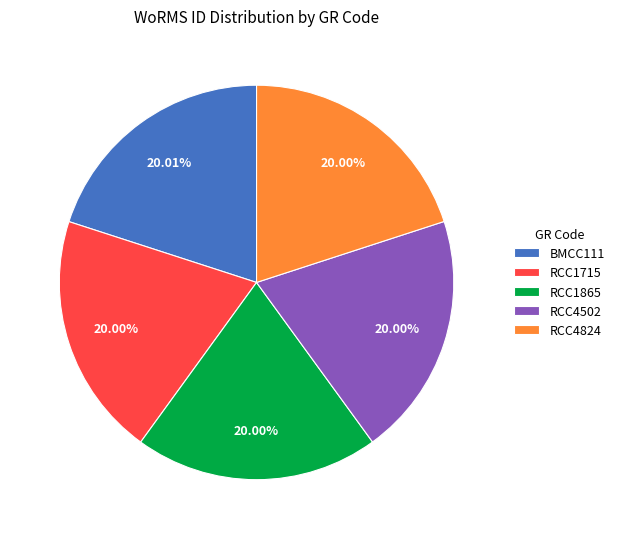

Combined, do RCC1715 and RCC1865 account for over 50%?

No